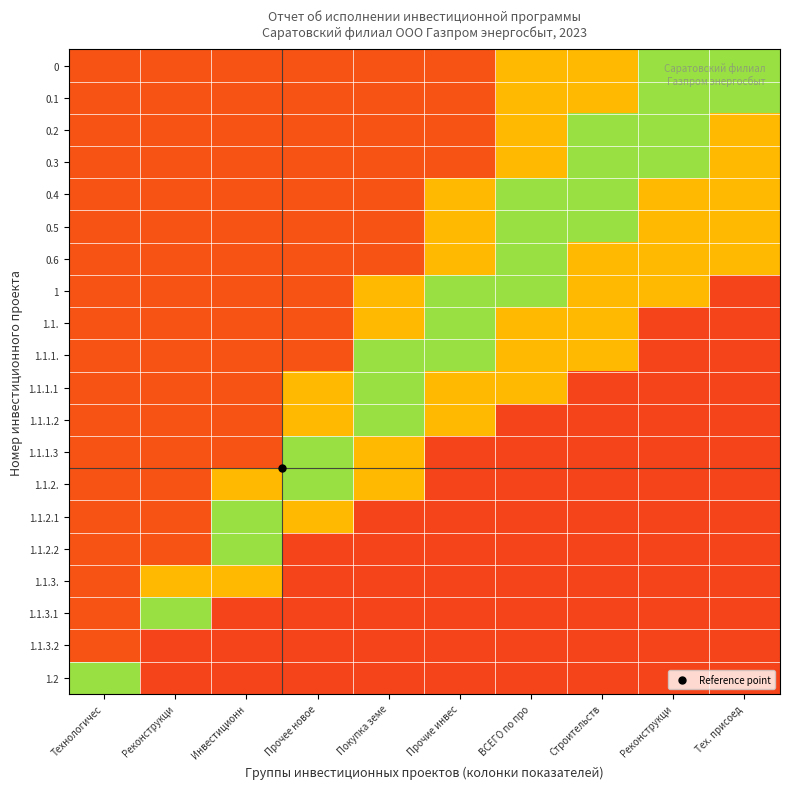

Which has a higher value, Строительств or Инвестиционн?

Строительств